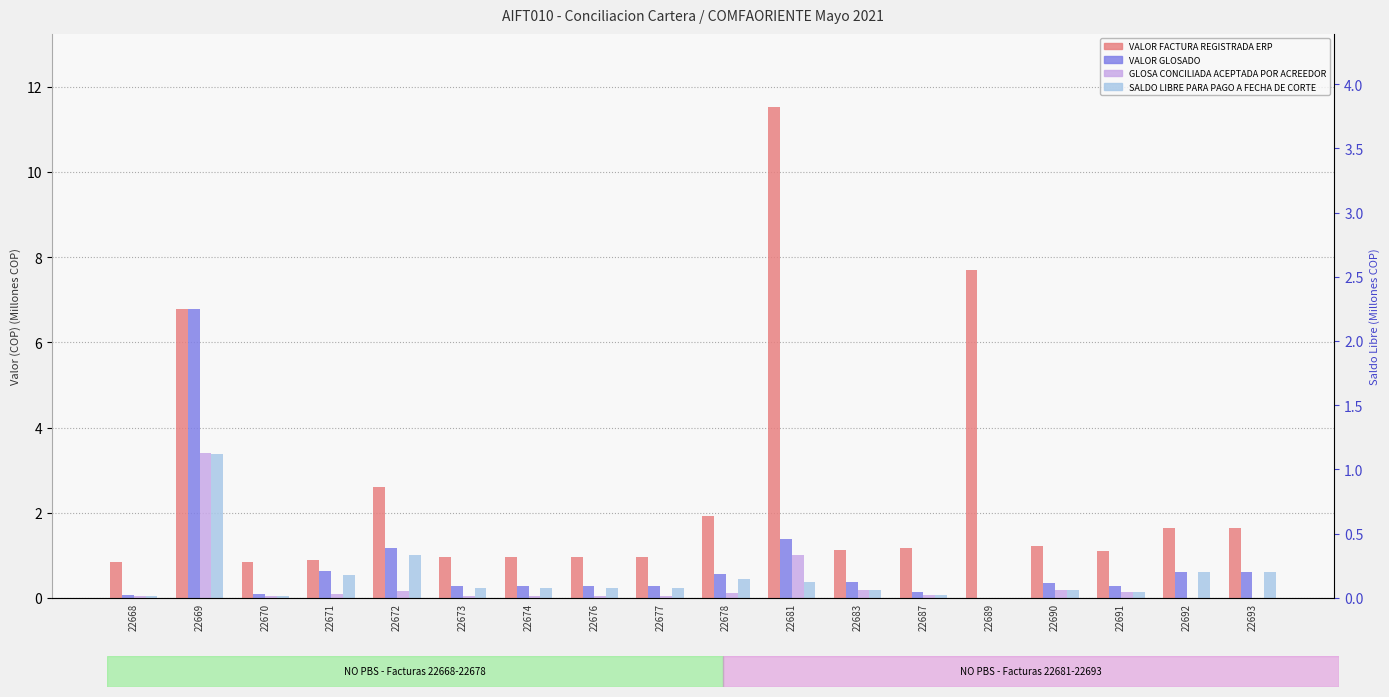

What is the value of the VALOR GLOSADO bar at the 13th from the left?

0.1